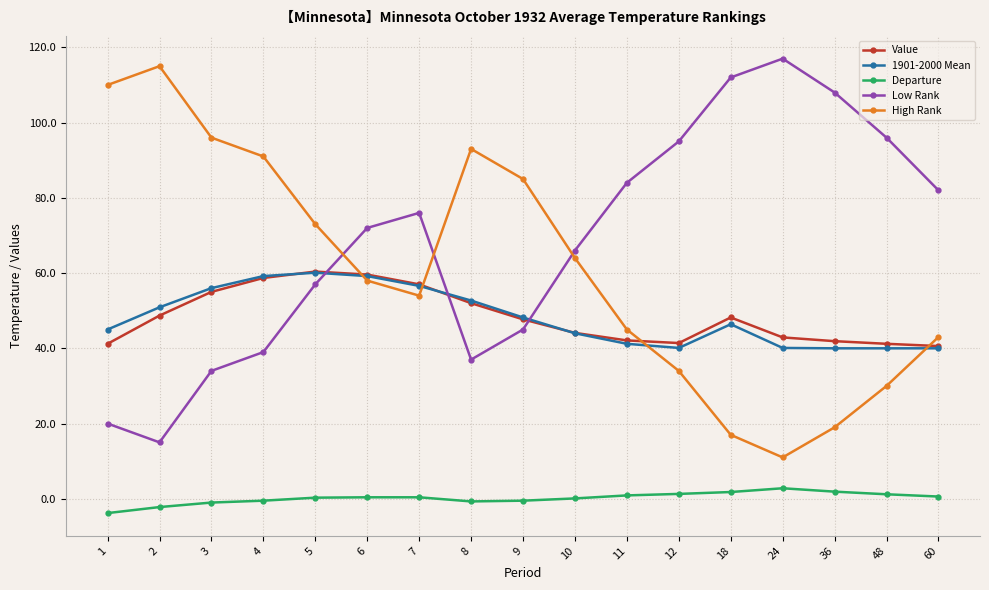

Is the value of Value at 48 greater than the value of High Rank at 1?

No